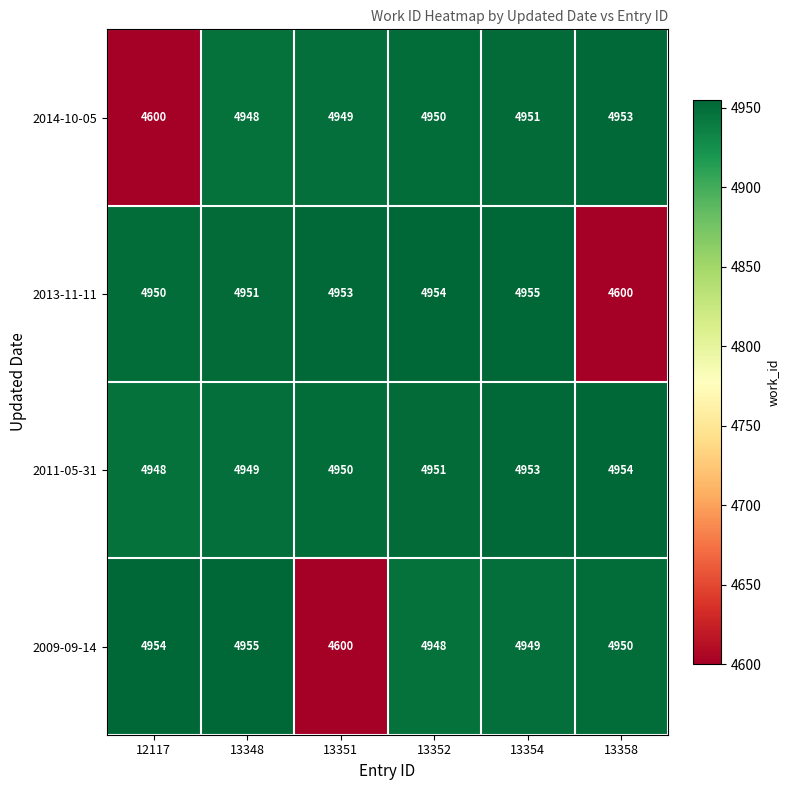

Rank the series at 13348 from lowest to highest value.

2014-10-05, 2011-05-31, 2013-11-11, 2009-09-14